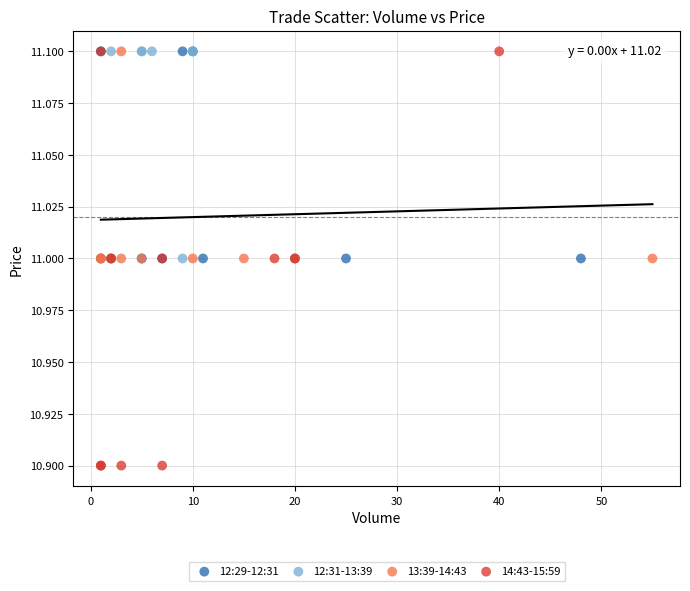

Which series contains the lowest Y value?

14:43-15:59